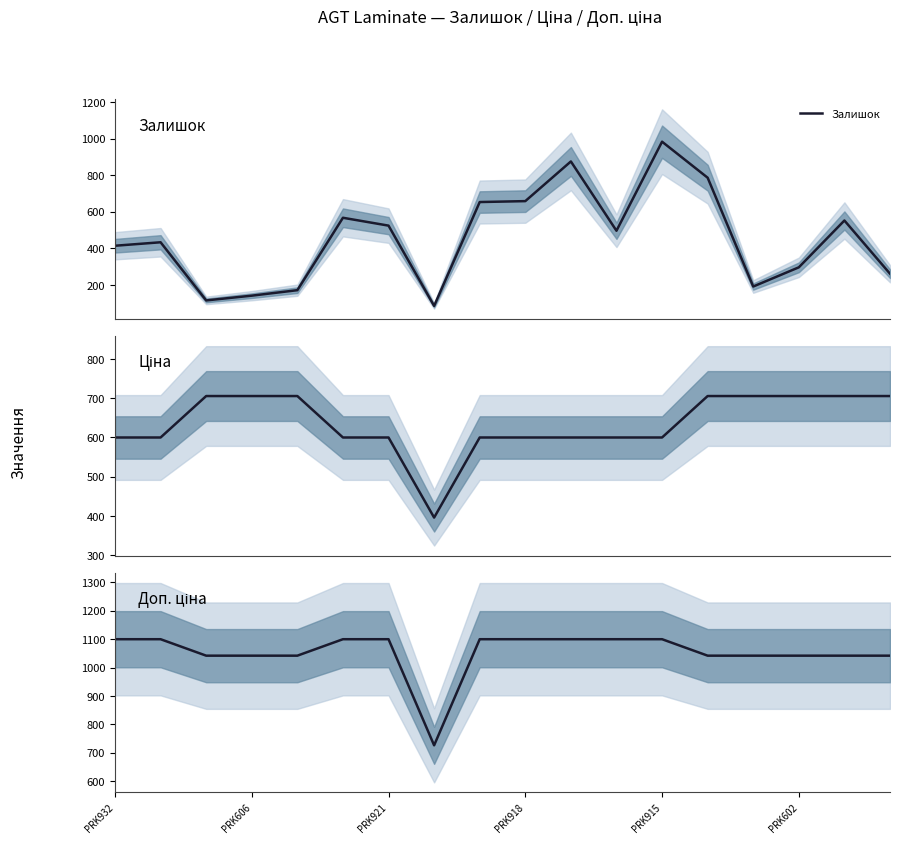

After their last crossing, which series has the higher values: Ціна or Залишок?

Ціна